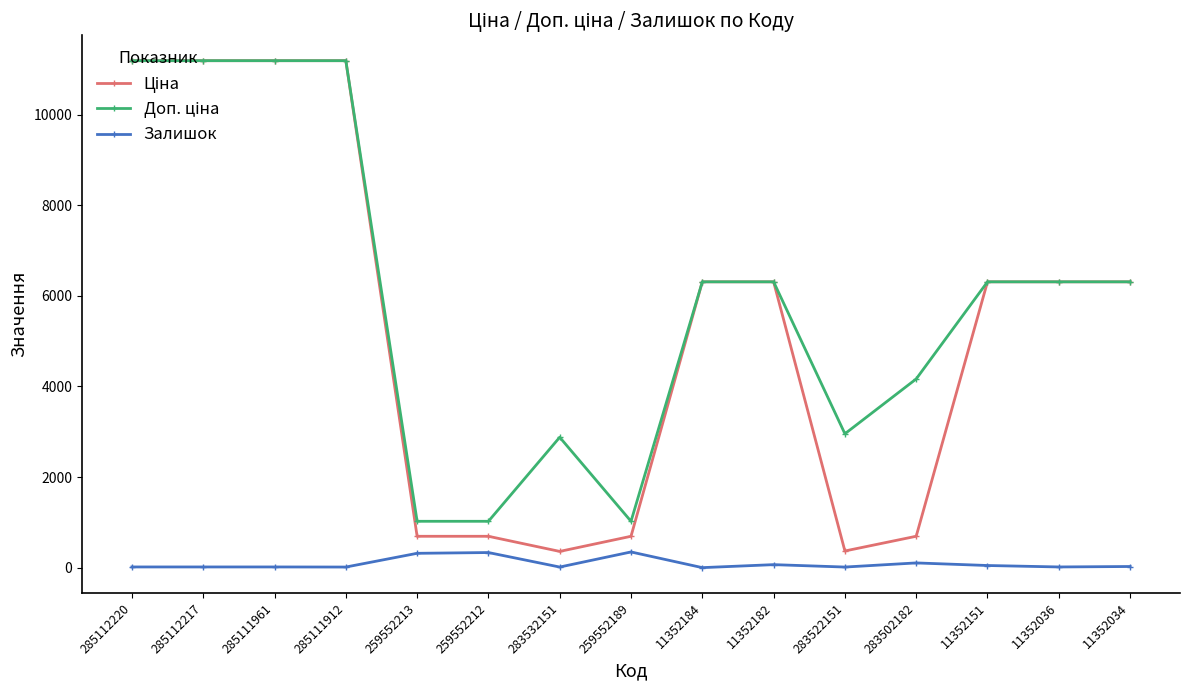

How many data points does each series have?

15